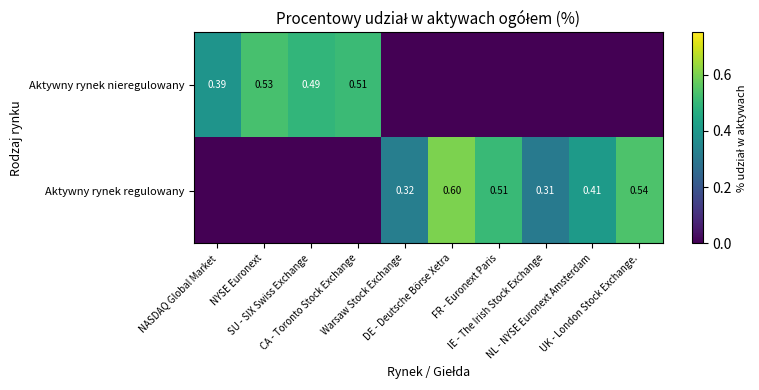

Is the value of Aktywny rynek nieregulowany at Warsaw Stock Exchange greater than the value of Aktywny rynek regulowany at DE - Deutsche Börse Xetra?

No